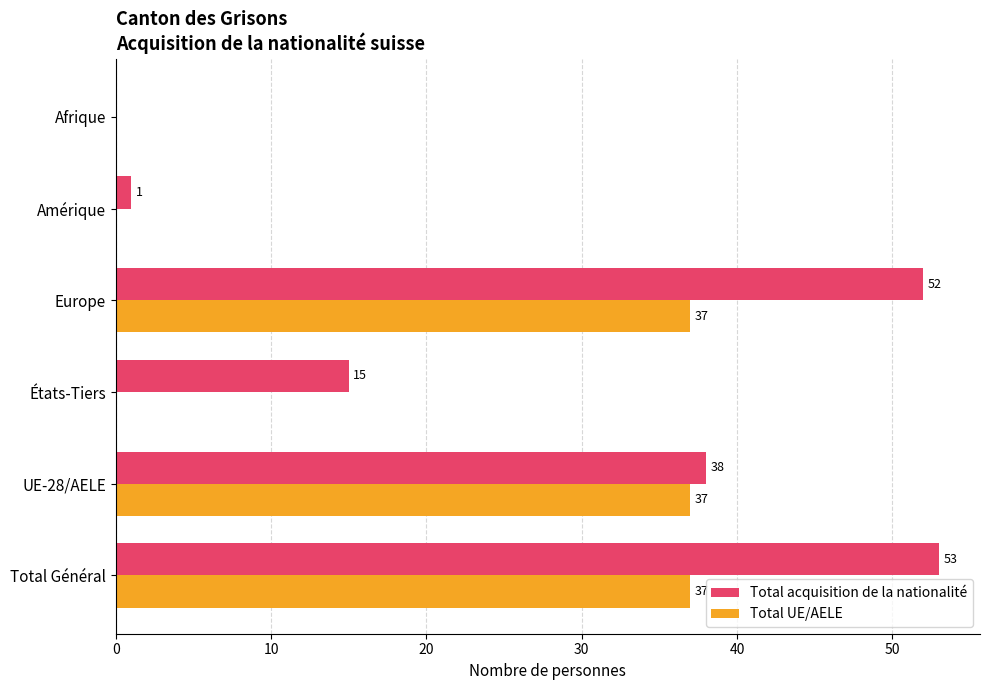

At which category does the chart reach its peak across all series?

Total Général